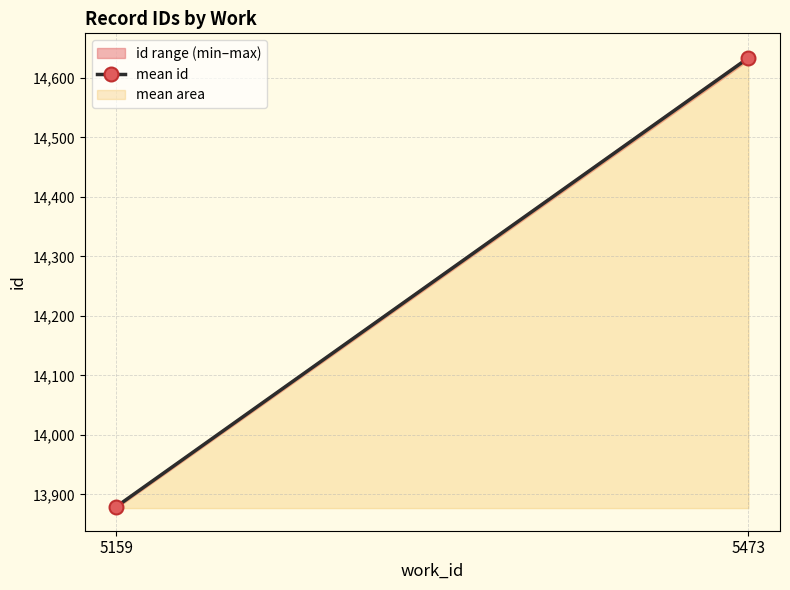

List the labels in order of value, smallest first.

5159, 5473